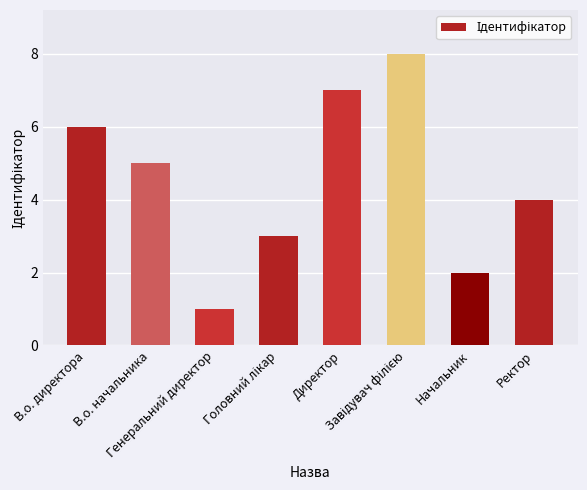

What is the difference between the second highest and minimum values?

6